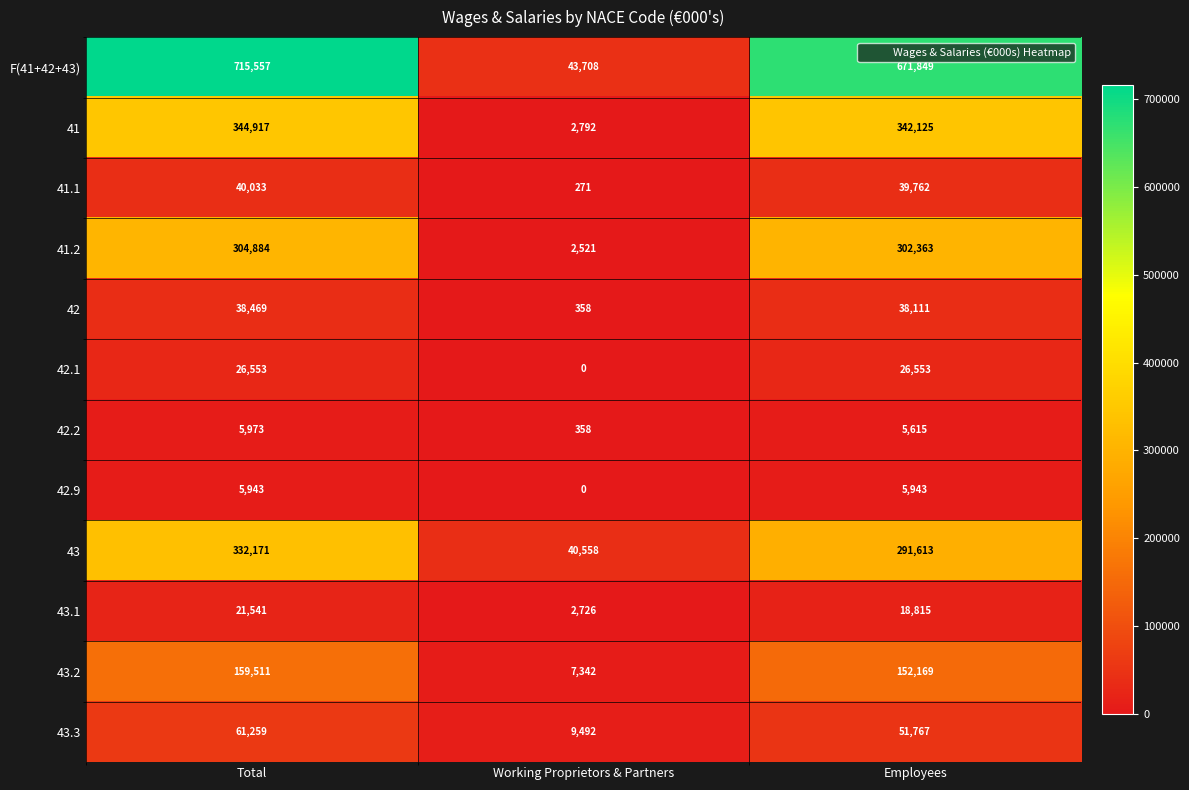

What is the approximate value of 42 at Employees, to the nearest 10?

38110